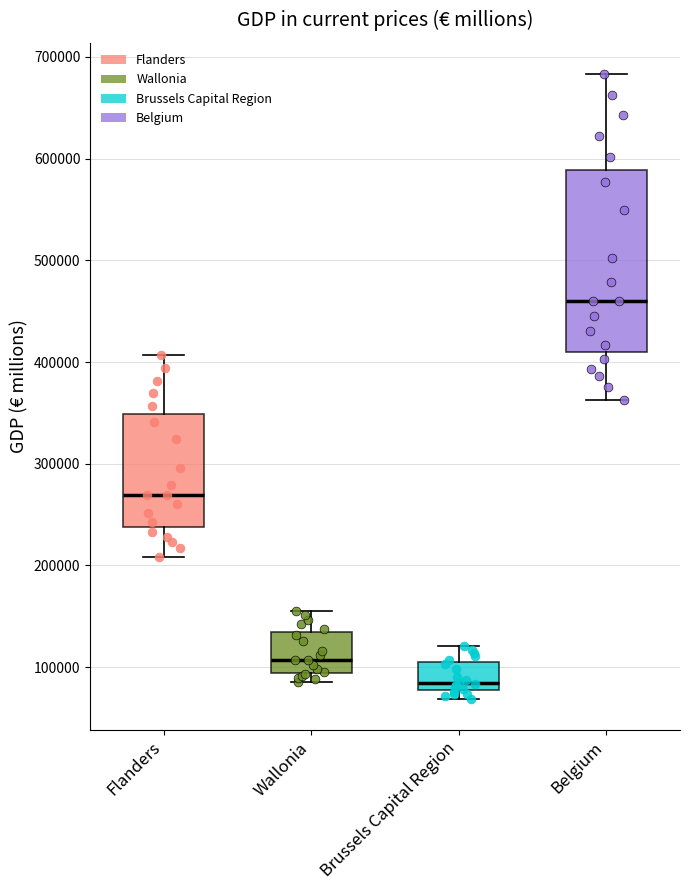

Comparing the boxes themselves (not the whiskers), which one is the tallest?

Belgium